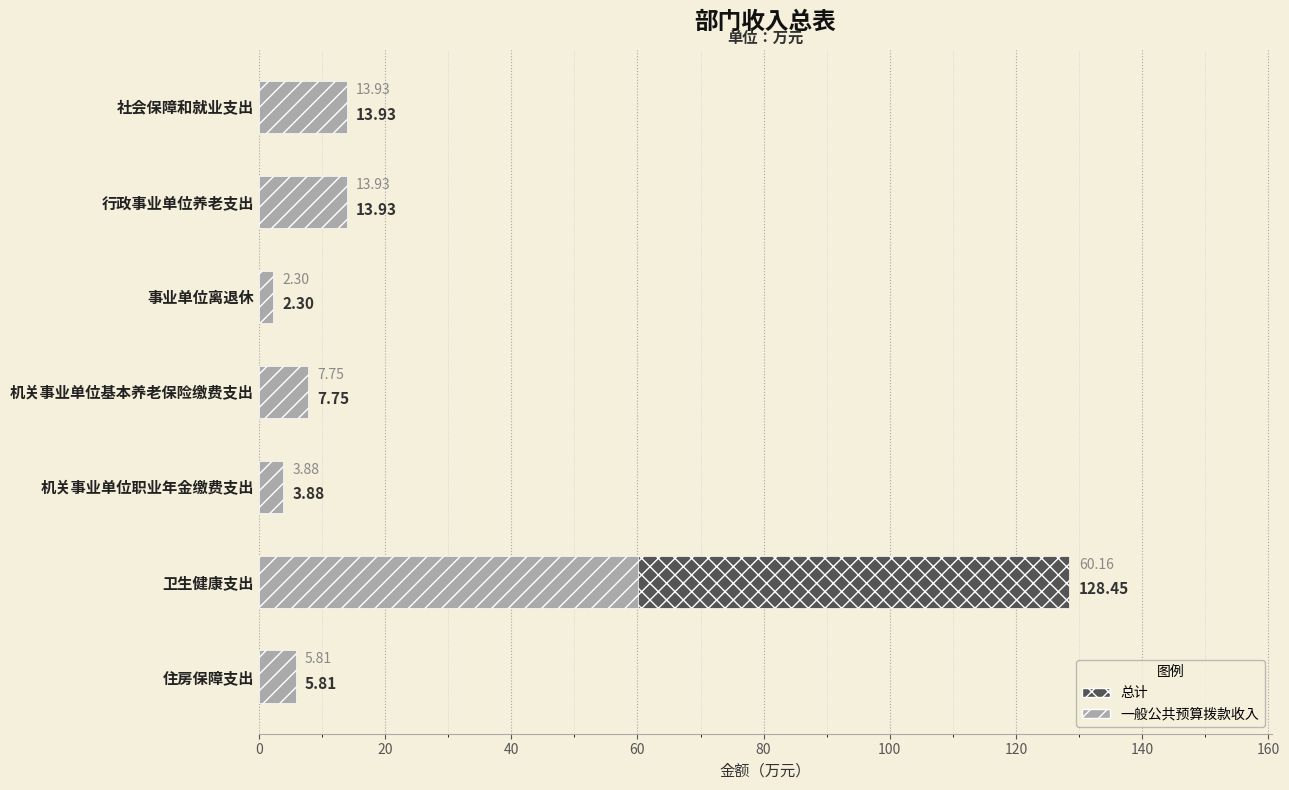

What is the value of the 总计 bar at the 4th from the left?

7.8